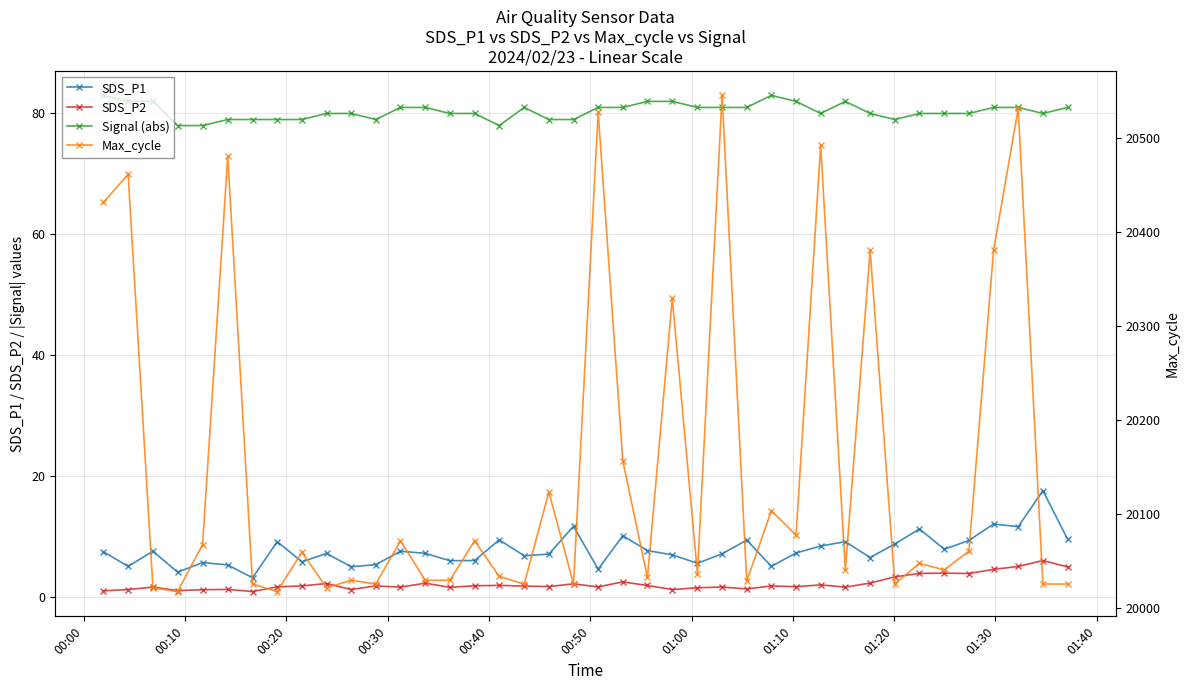

How many distinct data groups are displayed?

4